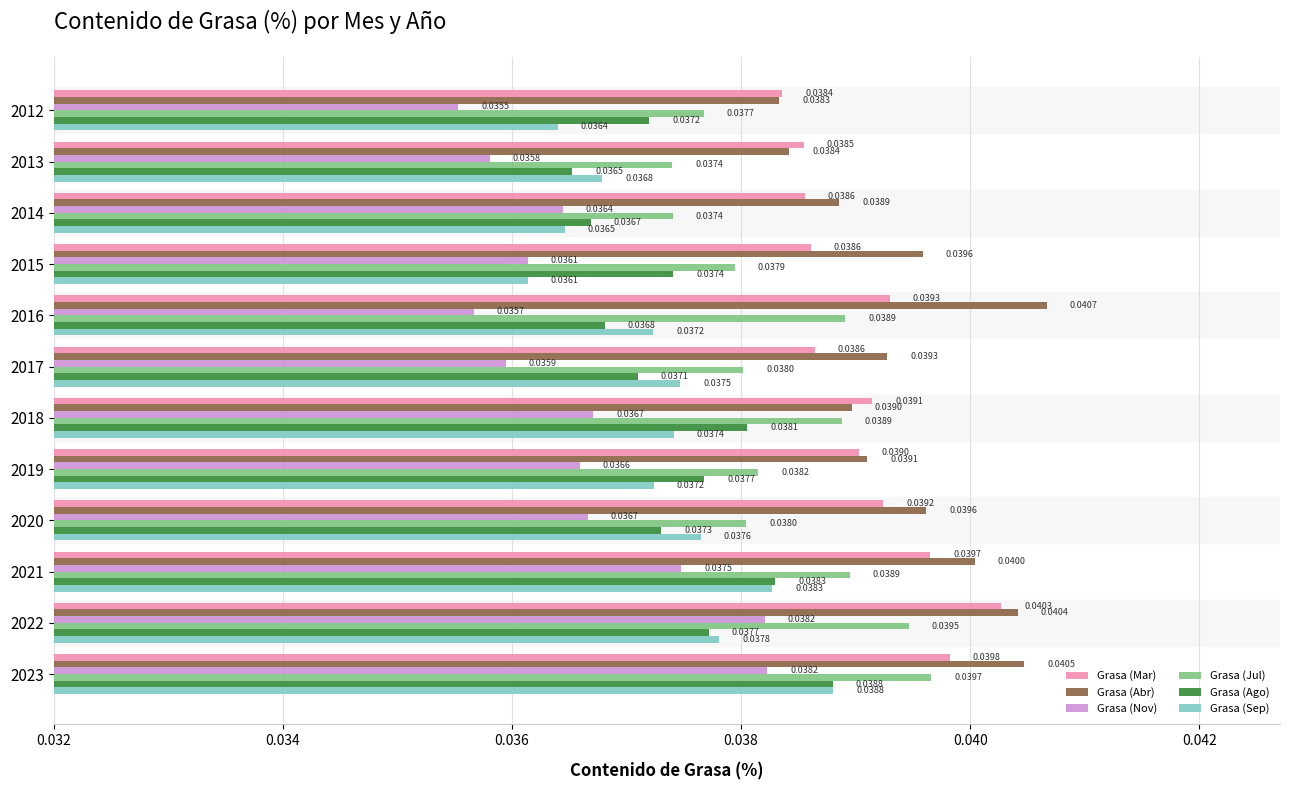

What is the sum of all Grasa (Sep) values?

0.4